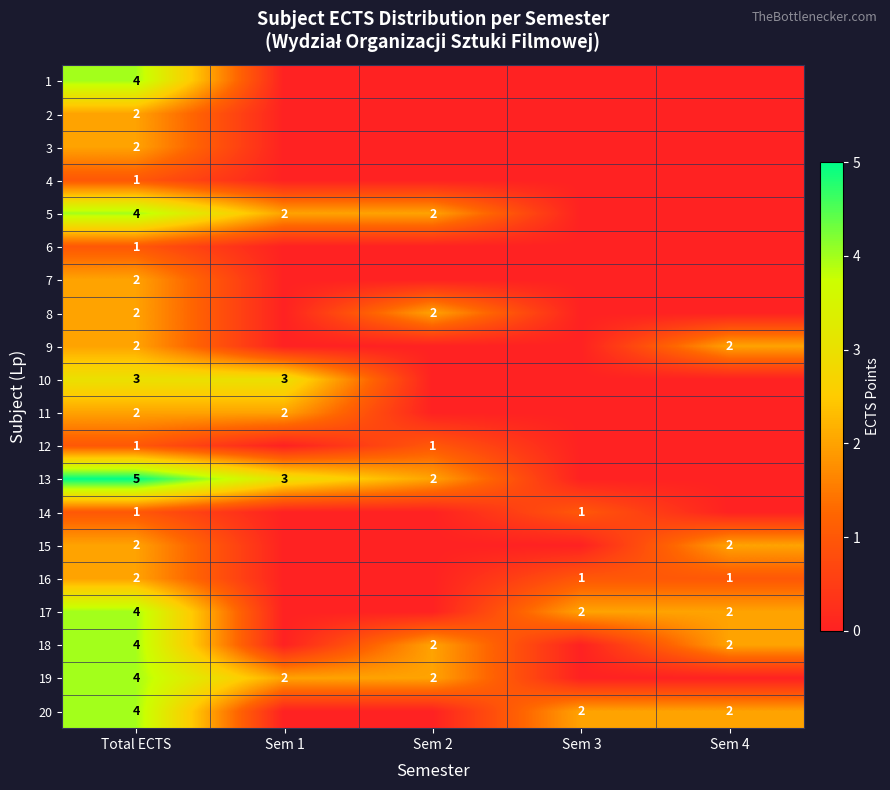

True or false: 20 has a value of 1 at Sem 4.

False